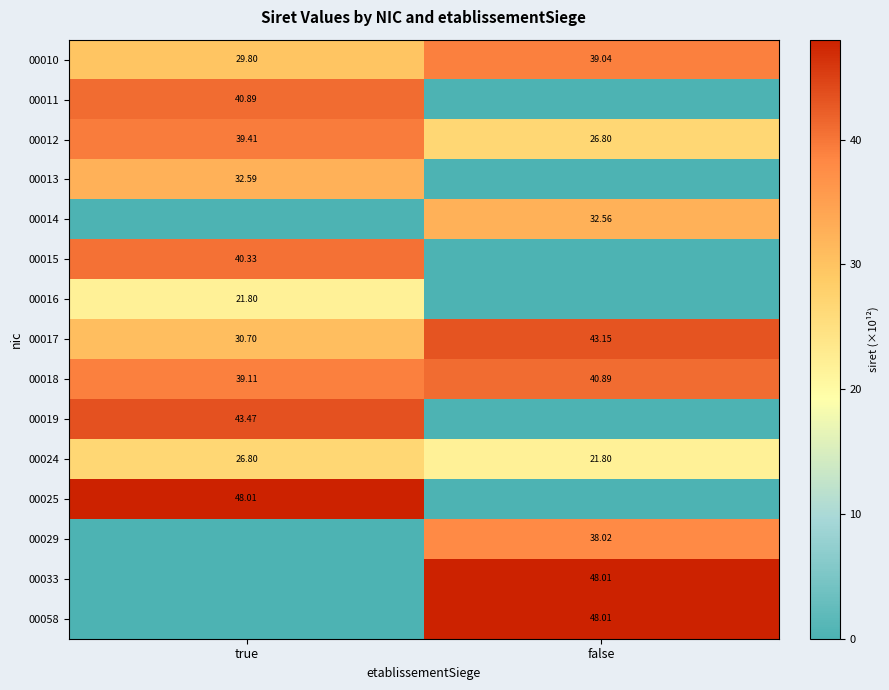

Which category has the highest value in the 00024 series?

true